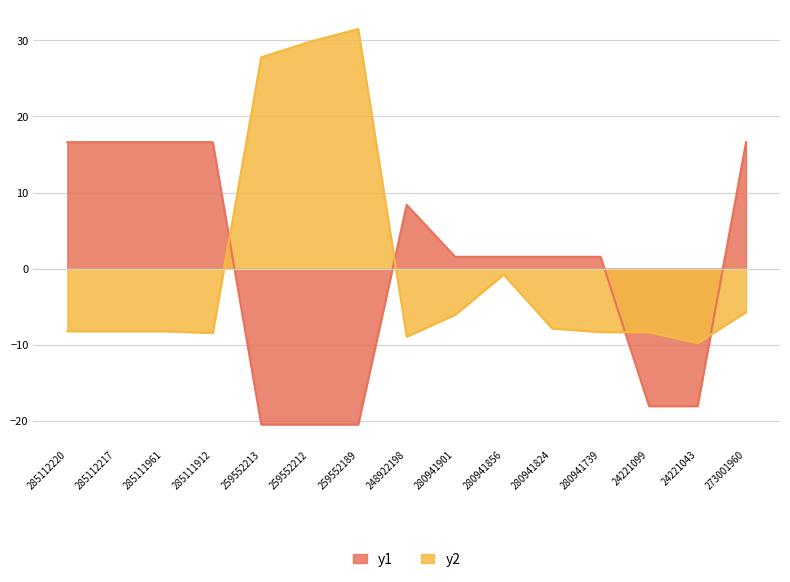

How many intersections are there between y2 and y1?

4